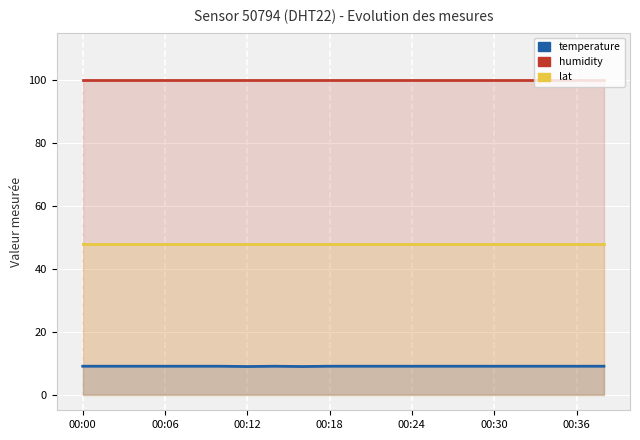

Reading left to right, what are all the values shown in this chart?

temperature: 9.0	9.0	9.0	9.0	9.0	9.0	8.9	9.0	8.9	9.0	9.0	9.0	9.0	9.0	9.0	9.0	9.0	9.0	9.0	9.0
humidity: 99.9	99.9	99.9	99.9	99.9	99.9	99.9	99.9	99.9	99.9	99.9	99.9	99.9	99.9	99.9	99.9	99.9	99.9	99.9	99.9
lat: 48.0	48.0	48.0	48.0	48.0	48.0	48.0	48.0	48.0	48.0	48.0	48.0	48.0	48.0	48.0	48.0	48.0	48.0	48.0	48.0